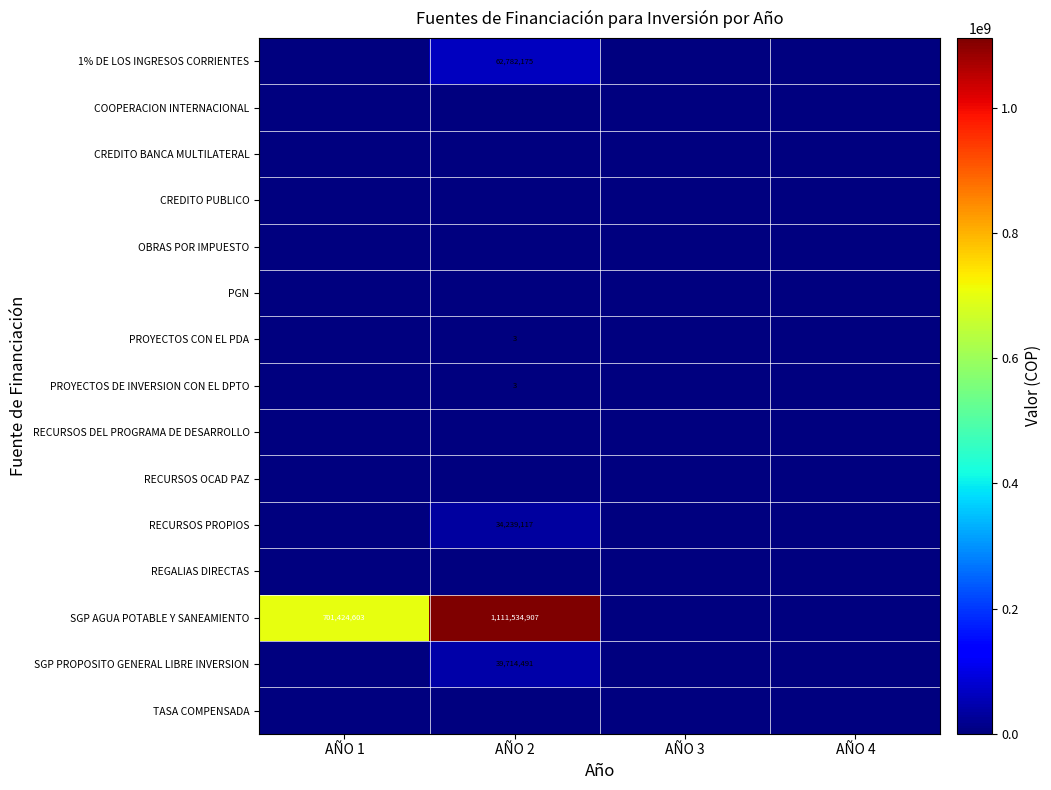

Rank the series at AÑO 4 from lowest to highest value.

1% DE LOS INGRESOS CORRIENTES, COOPERACION INTERNACIONAL, CREDITO BANCA MULTILATERAL, CREDITO PUBLICO, OBRAS POR IMPUESTO, PGN, PROYECTOS CON EL PDA, PROYECTOS DE INVERSION CON EL DPTO, RECURSOS DEL PROGRAMA DE DESARROLLO, RECURSOS OCAD PAZ, RECURSOS PROPIOS, REGALIAS DIRECTAS, SGP AGUA POTABLE Y SANEAMIENTO, SGP PROPOSITO GENERAL LIBRE INVERSION, TASA COMPENSADA